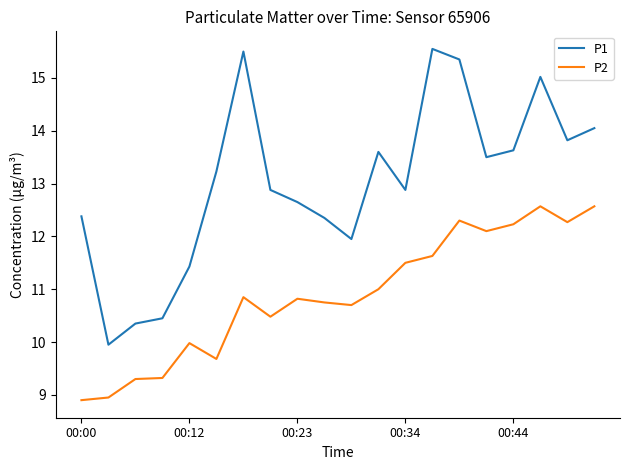

What is the maximum value shown in the chart?

15.6